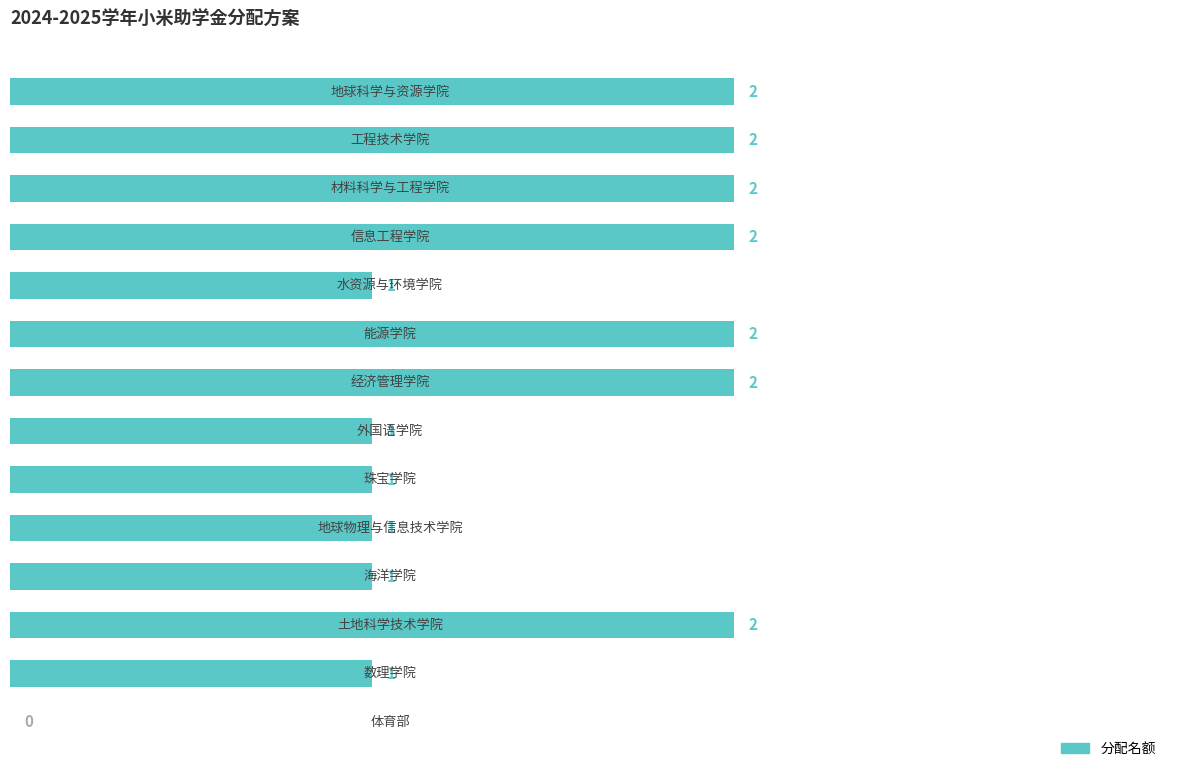

What is the average value?

1